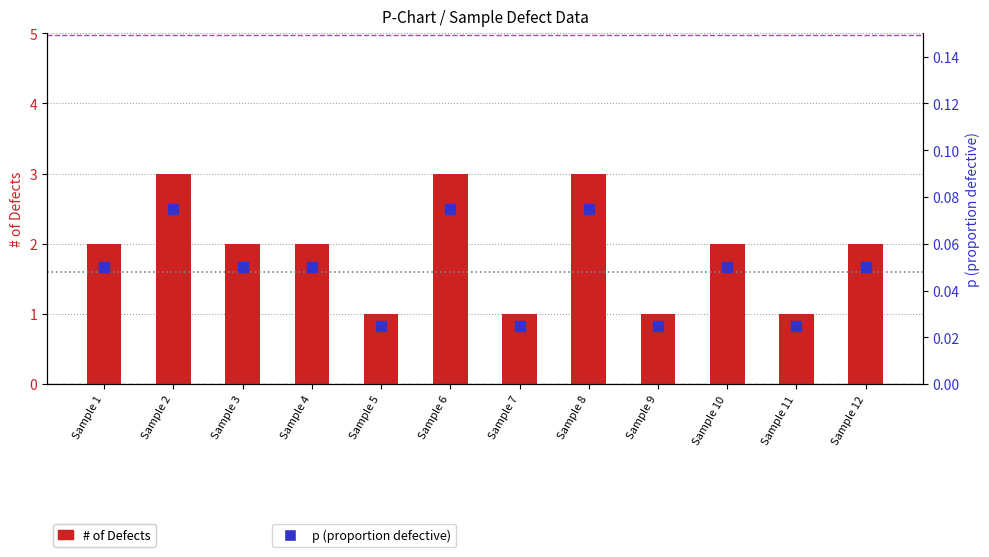

At how many categories does at least one series exceed 1?

8